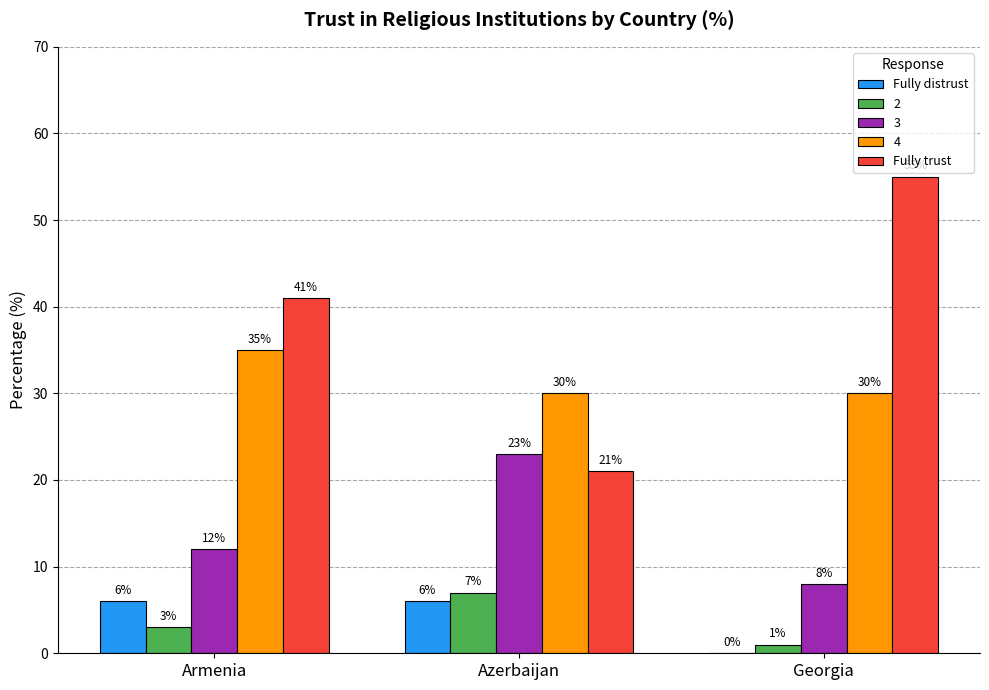

What is the sum of the Fully trust values at Armenia and Georgia?

96